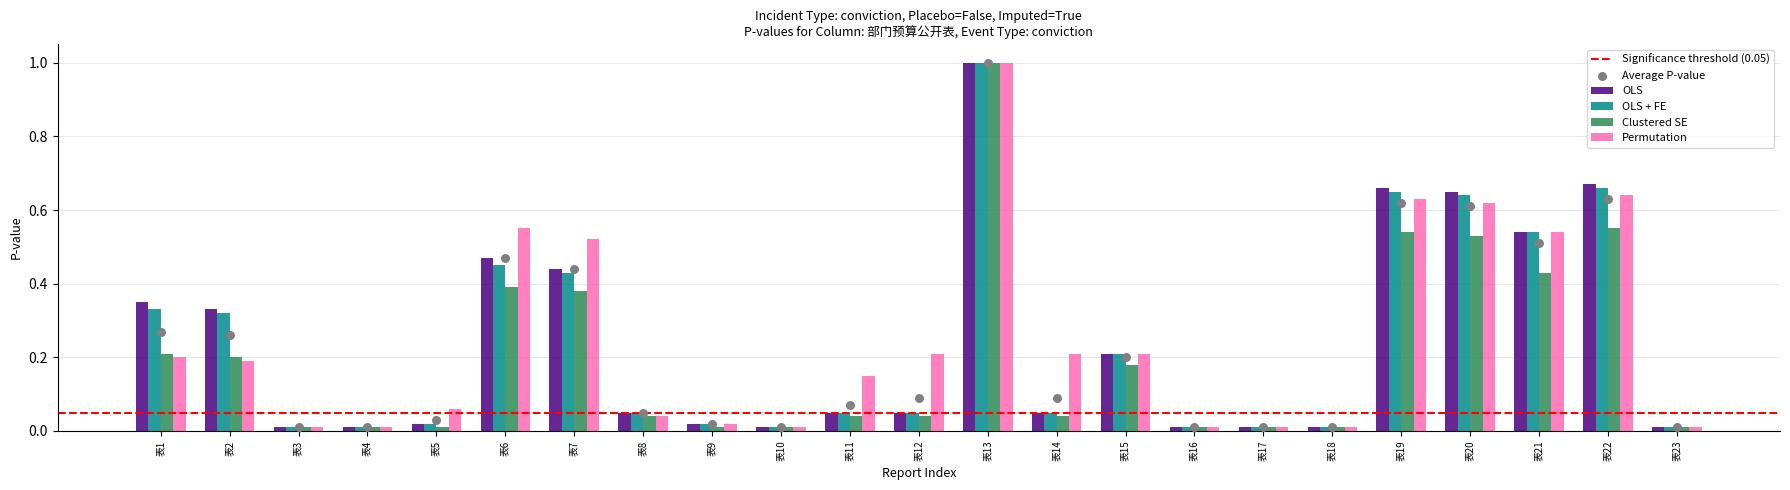

What is the highest value of the Clustered SE series?

1.0